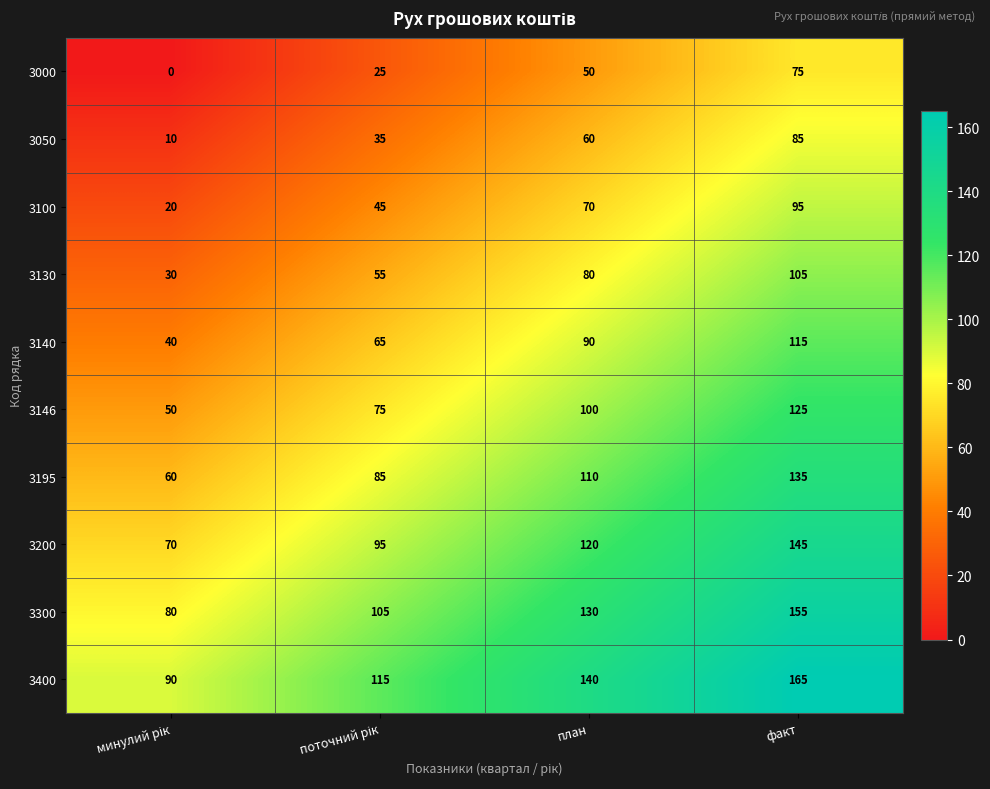

At which category is the sum across all series the highest?

факт